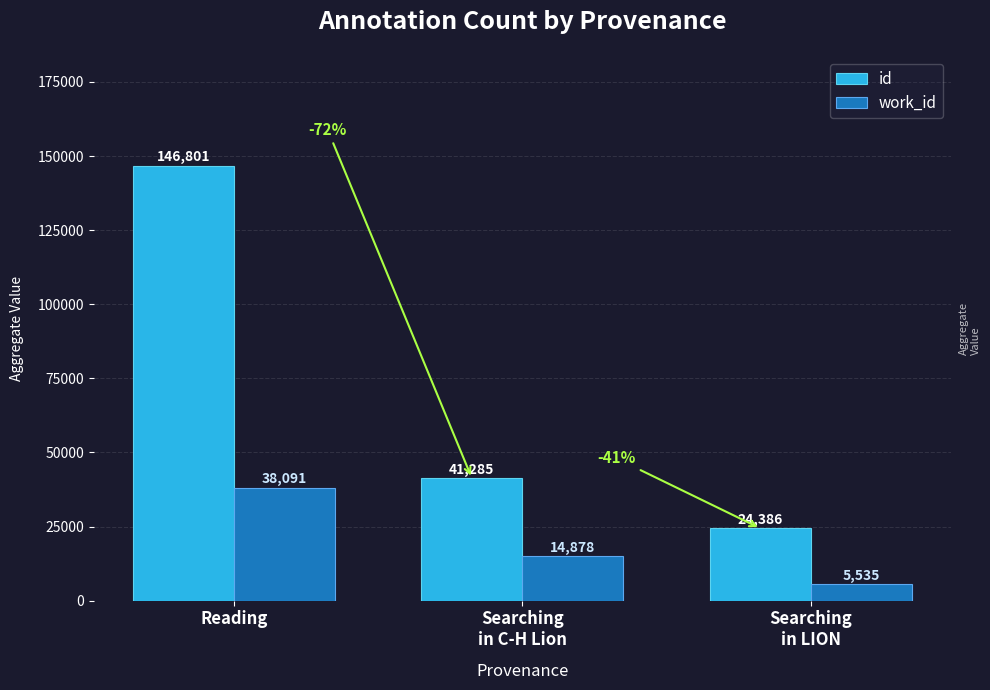

Rank the categories by work_id value from lowest to highest.

Searching
in LION, Searching
in C-H Lion, Reading